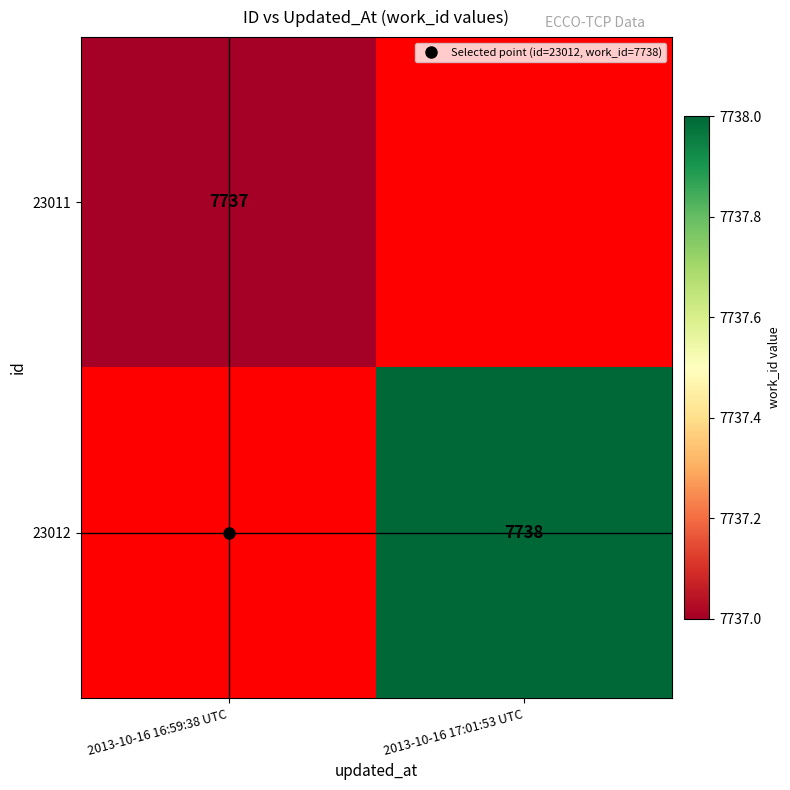

How many categories are shown in the chart?

2